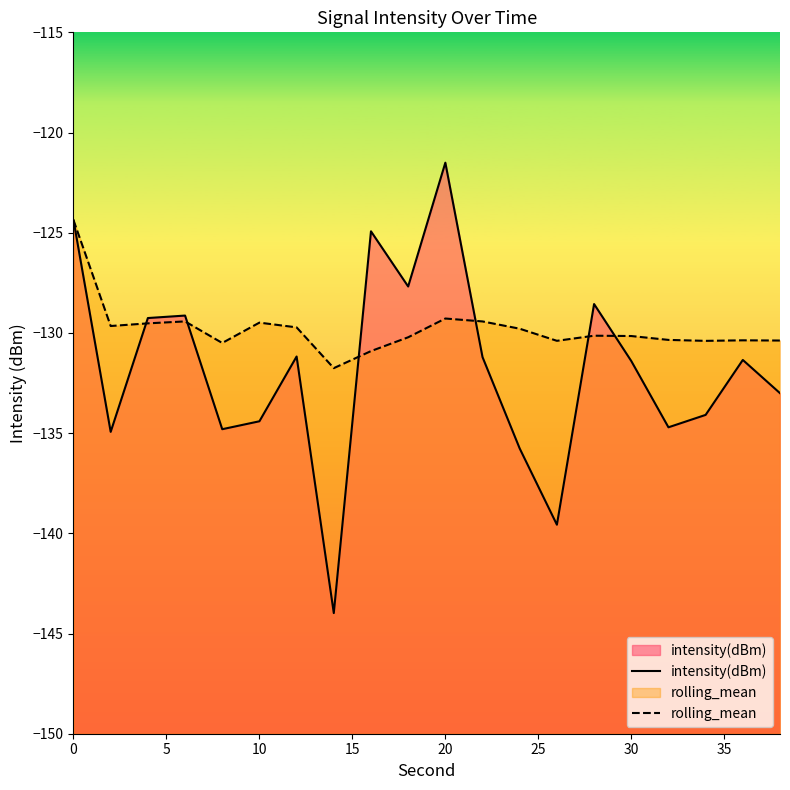

Count the number of data series in this chart.

2